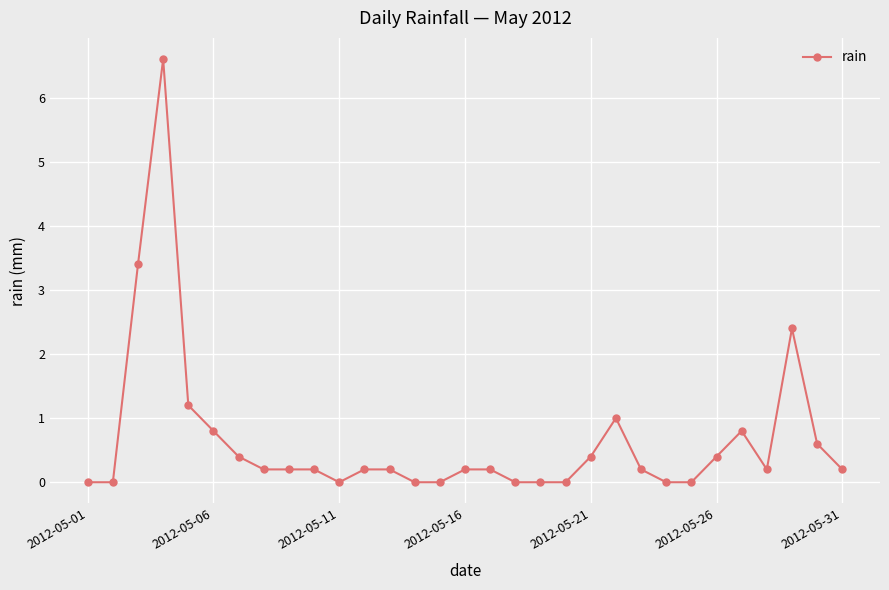

True or false: there are more than 1 points higher than both neighbors.

True